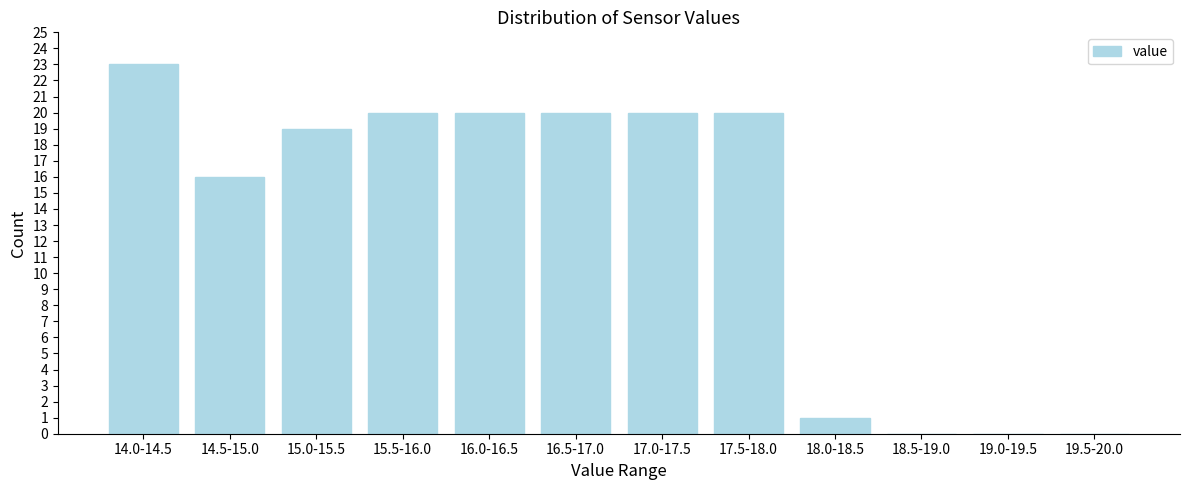

Reading left to right, list all the values displayed in this chart.

14.0-14.5=23	14.5-15.0=16	15.0-15.5=19	15.5-16.0=20	16.0-16.5=20	16.5-17.0=20	17.0-17.5=20	17.5-18.0=20	18.0-18.5=1	18.5-19.0=0	19.0-19.5=0	19.5-20.0=0